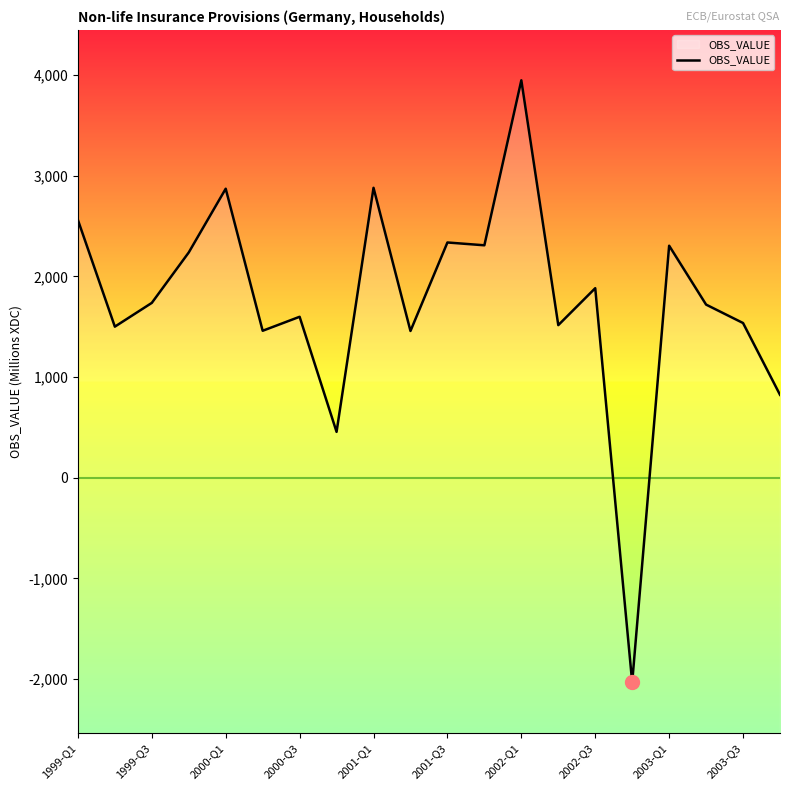

What value does the data have at 2003-Q3, to the nearest 100?

1500